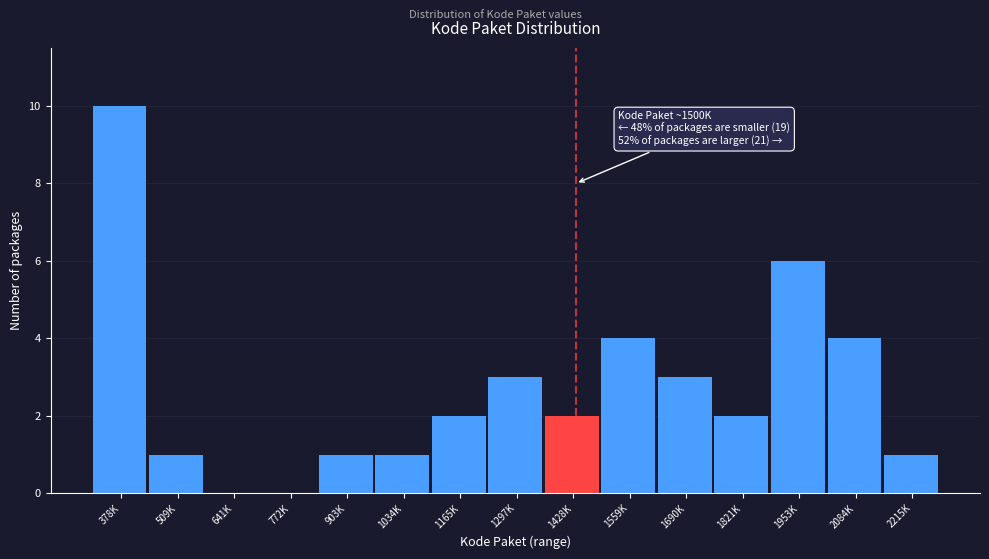

Reading right to left, extract all data points from this chart.

2215K=1	2084K=4	1953K=6	1821K=2	1690K=3	1559K=4	1428K=2	1297K=3	1165K=2	1034K=1	903K=1	772K=0	641K=0	509K=1	378K=10